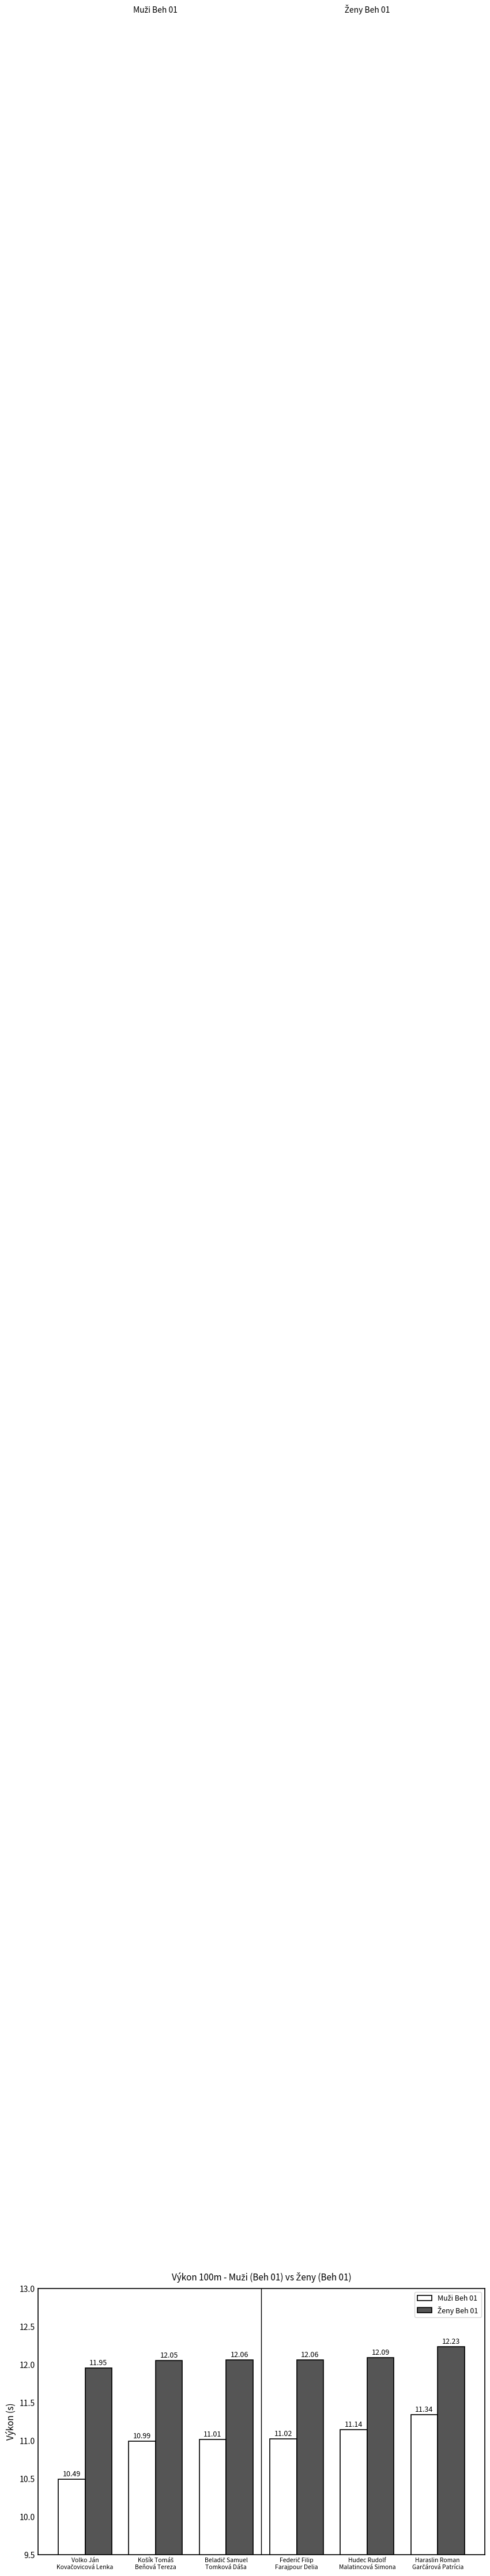

At how many categories does at least one series exceed 11?

6